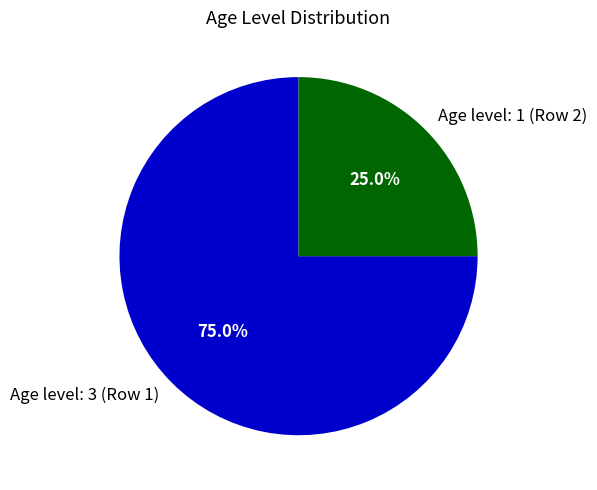

What portion of the pie excludes Age level: 1 (Row 2)?

75.0%